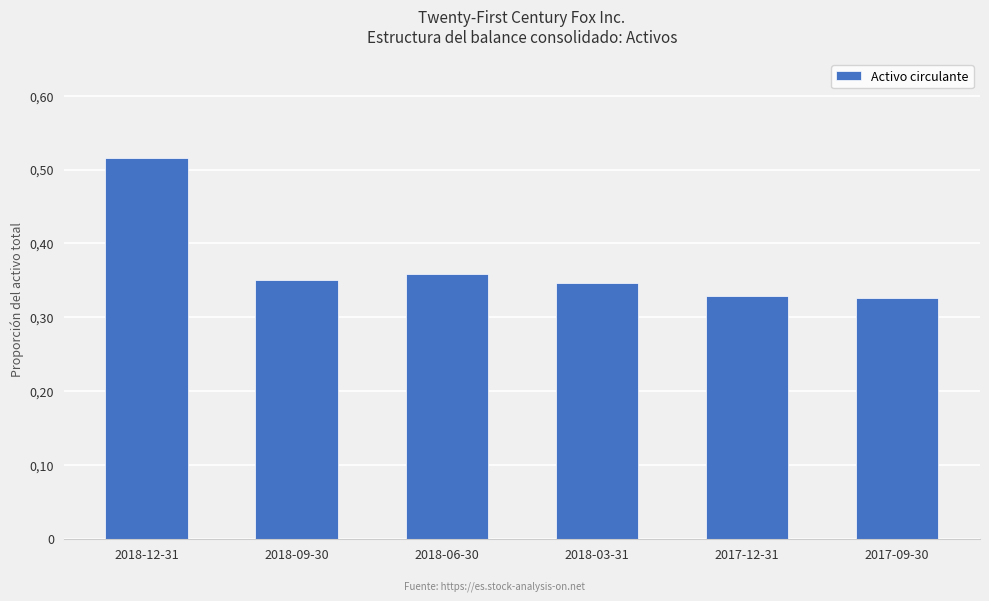

Which label corresponds to the largest value in the chart?

2018-12-31